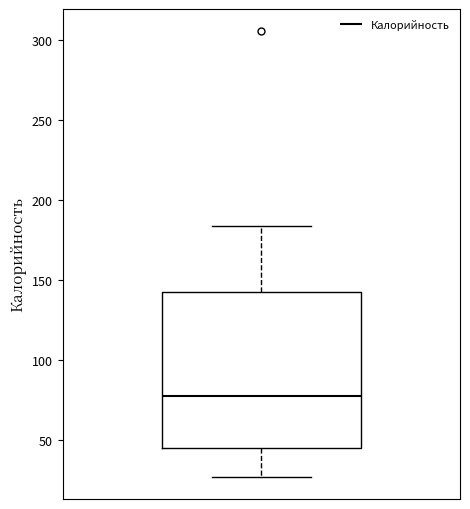

Read this box plot against the y-axis: the position of the median line, the range covered by the box, and the ends of both whiskers. The values are not printed on the chart, so give them approximately, as read against the axis.

median 80, box 45 to 145, whiskers 25 to 185